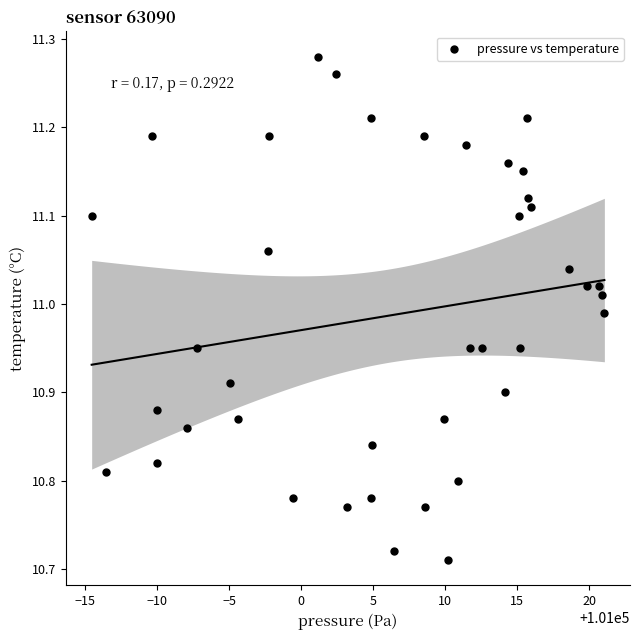

What is the range of Y values (max minus min)?

0.6